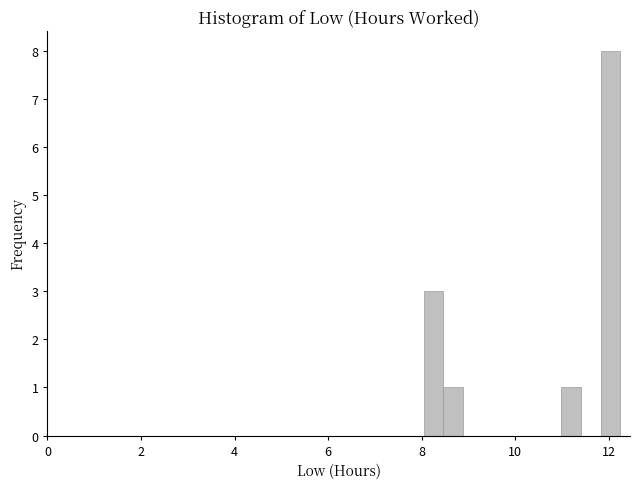

Around what value on the x-axis is the tallest bar? Give the approximate position of its centre, as read against the axis.

12.0